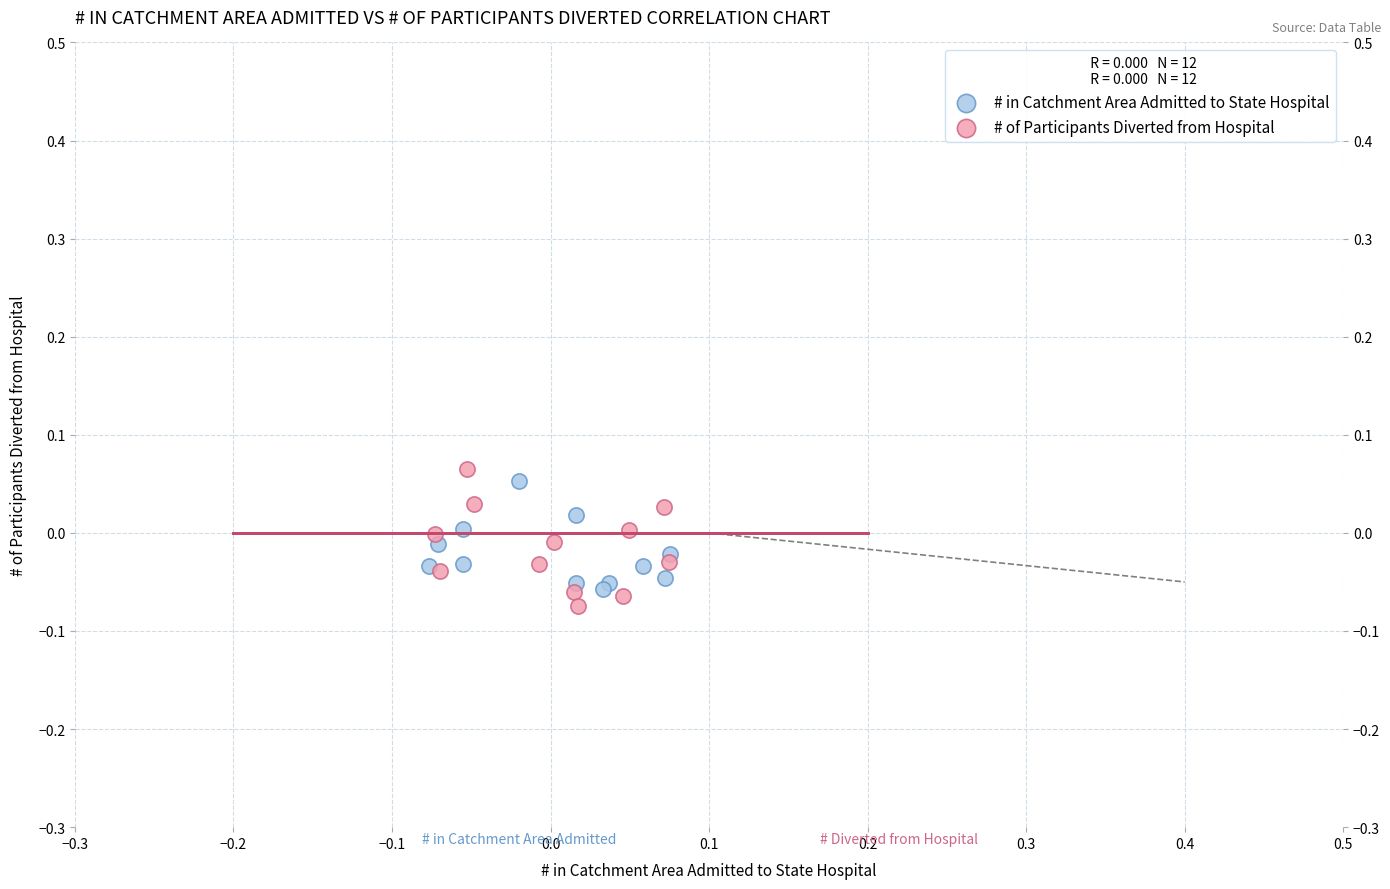

What are all the series names shown in the legend?

# in Catchment Area Admitted to State Hospital, # of Participants Diverted from Hospital